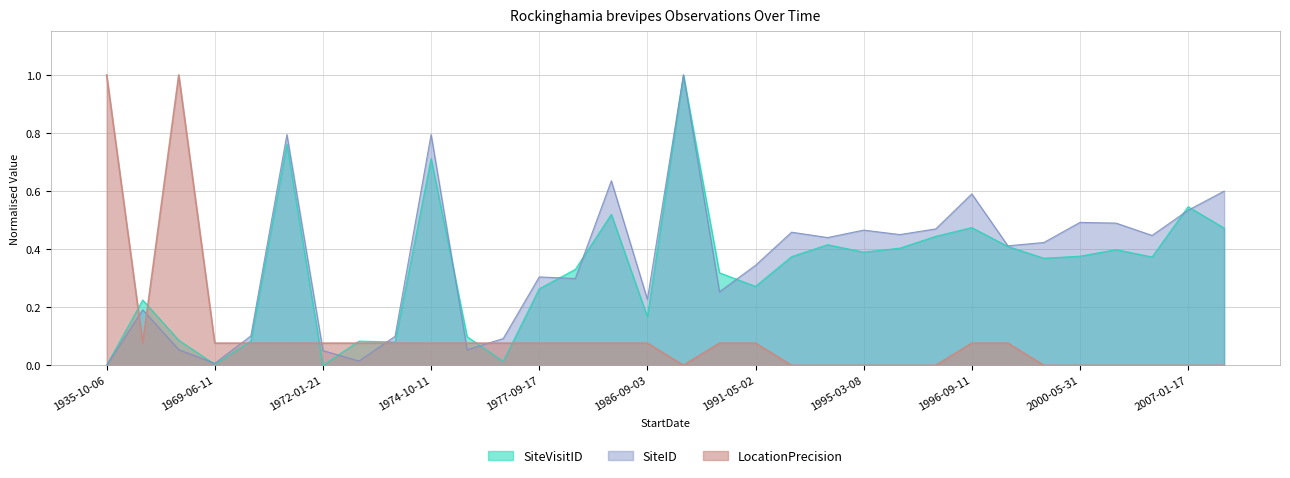

How many lines are shown in the chart?

3